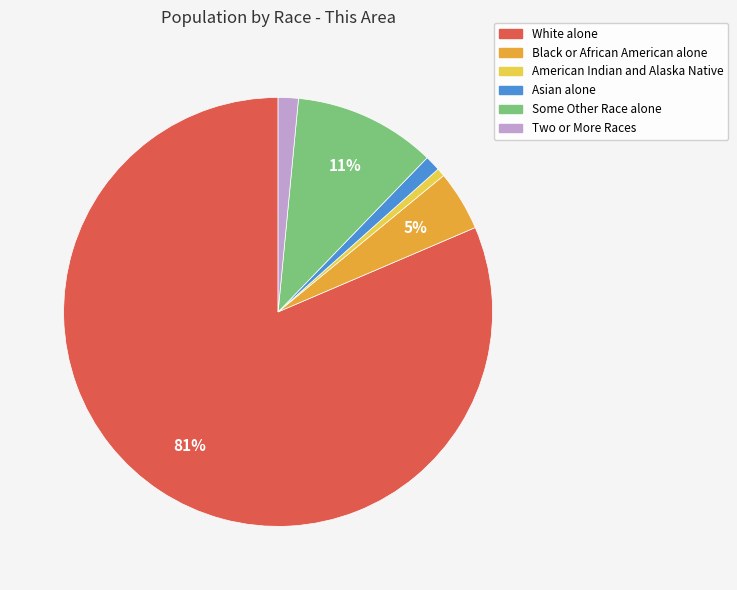

Which category has the biggest portion of the pie?

White alone